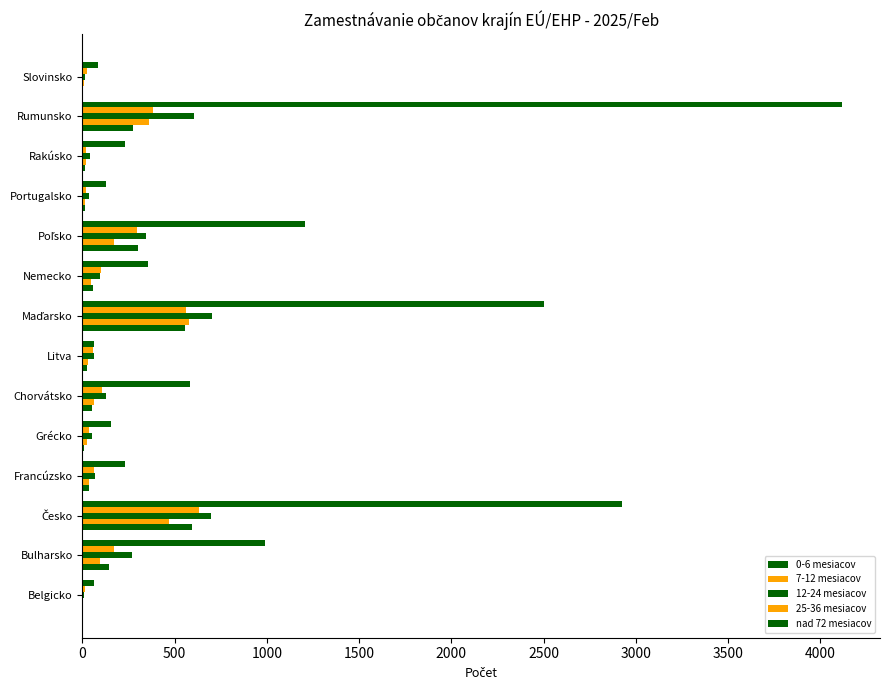

What is the difference between the maximum and second lowest values in the nad 72 mesiacov series?

4056